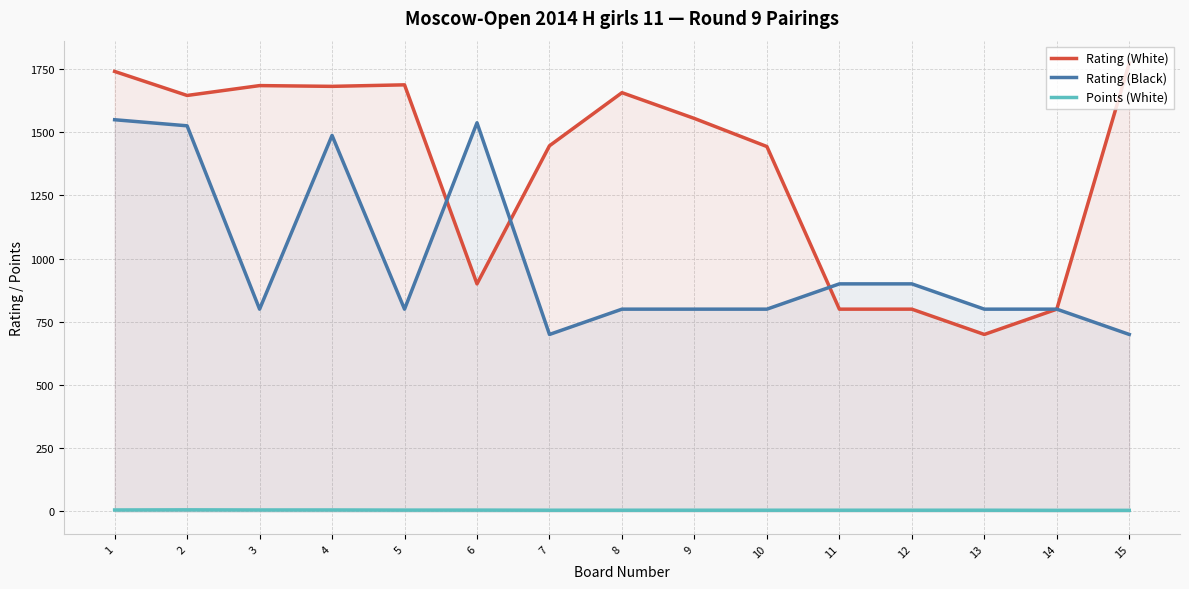

Reading right to left, list all the values displayed in this chart.

Rating (White): 15=1773.0	14=800.0	13=700.0	12=800.0	11=800.0	10=1443.0	9=1554.0	8=1656.0	7=1446.0	6=900.0	5=1687.0	4=1681.0	3=1684.0	2=1645.0	1=1740.0
Rating (Black): 15=700.0	14=800.0	13=800.0	12=900.0	11=900.0	10=800.0	9=800.0	8=800.0	7=700.0	6=1537.0	5=800.0	4=1487.0	3=800.0	2=1525.0	1=1549.0
Points (White): 15=4.5	14=4.5	13=5.0	12=5.0	11=5.0	10=5.0	9=5.0	8=5.0	7=5.0	6=5.5	5=5.5	4=6.0	3=6.0	2=6.5	1=6.0